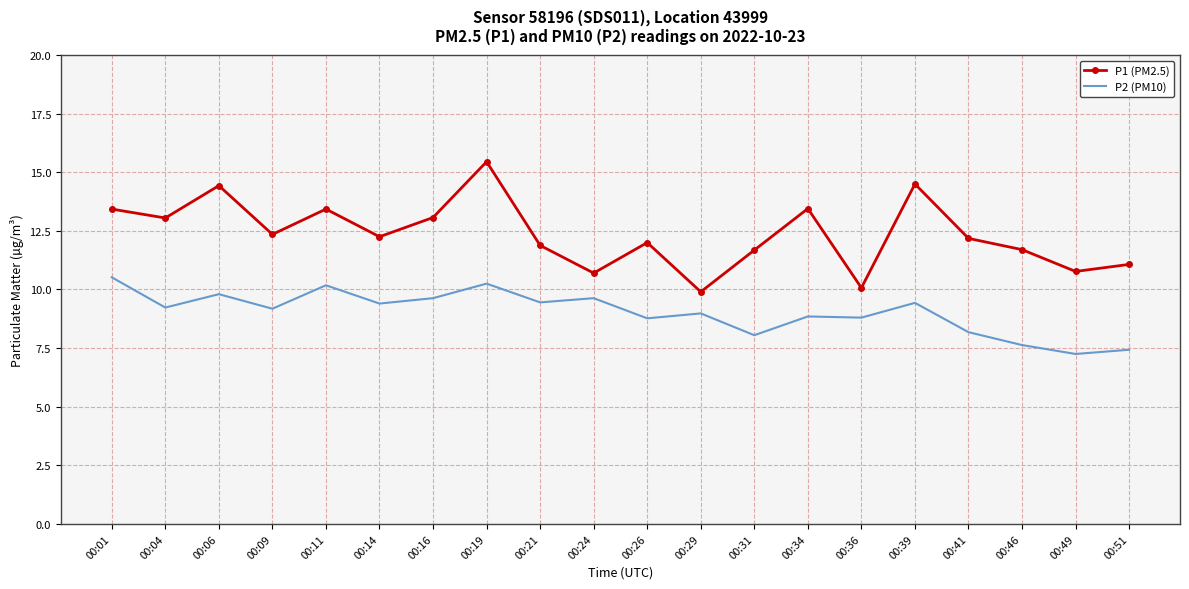

Is it true that P2 (PM10) equals 5.0 at 00:34?

False